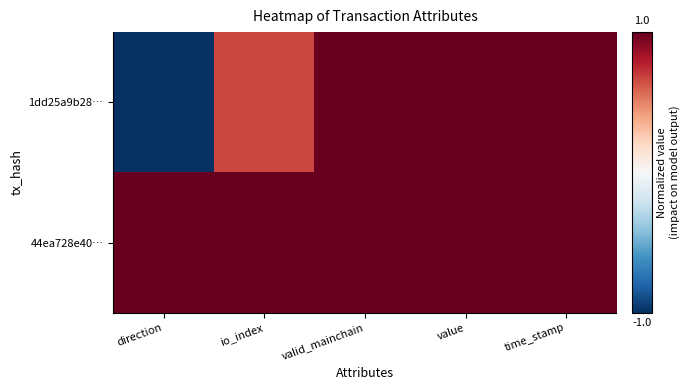

What is the smallest value displayed?

-1.0